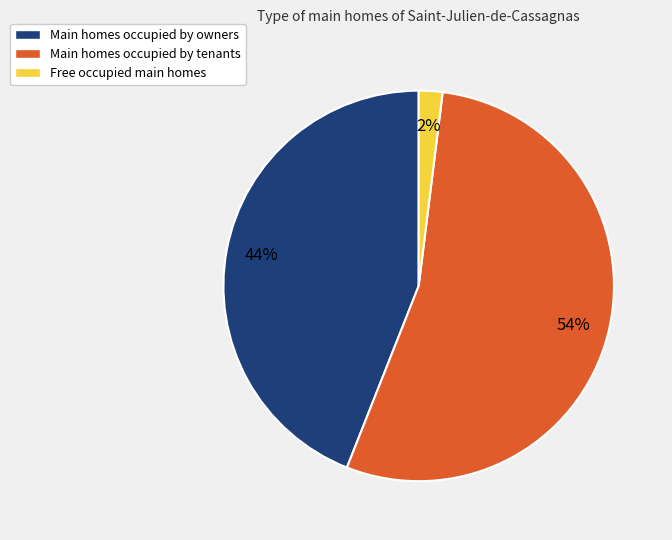

Approximately how many times larger is the value at Main homes occupied by owners compared to Main homes occupied by tenants?

0.8